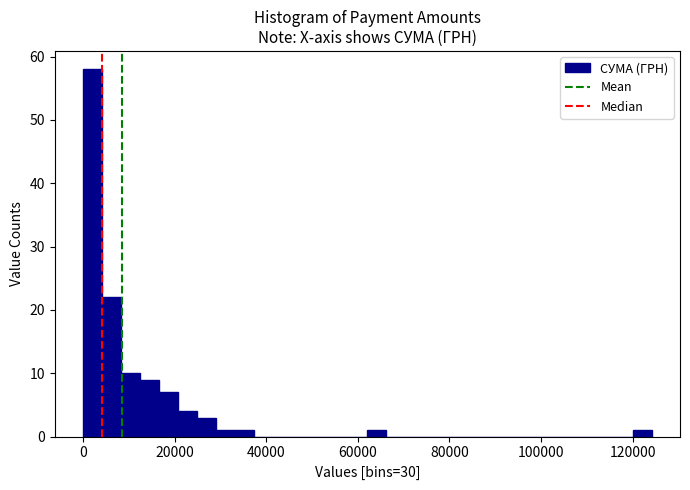

Around what value on the x-axis is the tallest bar? Give the approximate position of its centre, as read against the axis.

2000